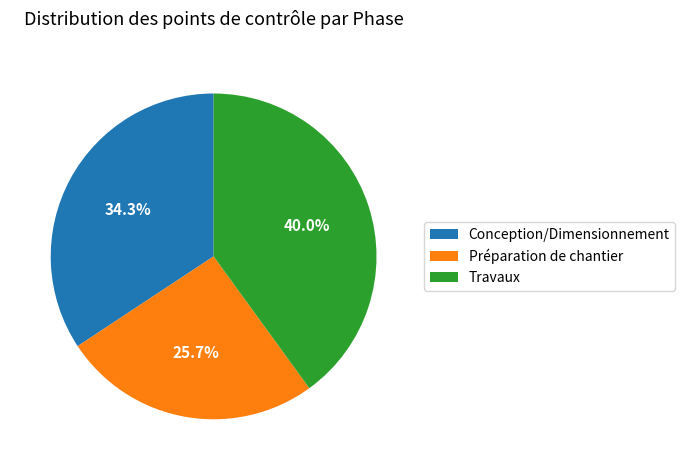

Approximately how many times larger is the value at Travaux compared to Préparation de chantier?

1.6